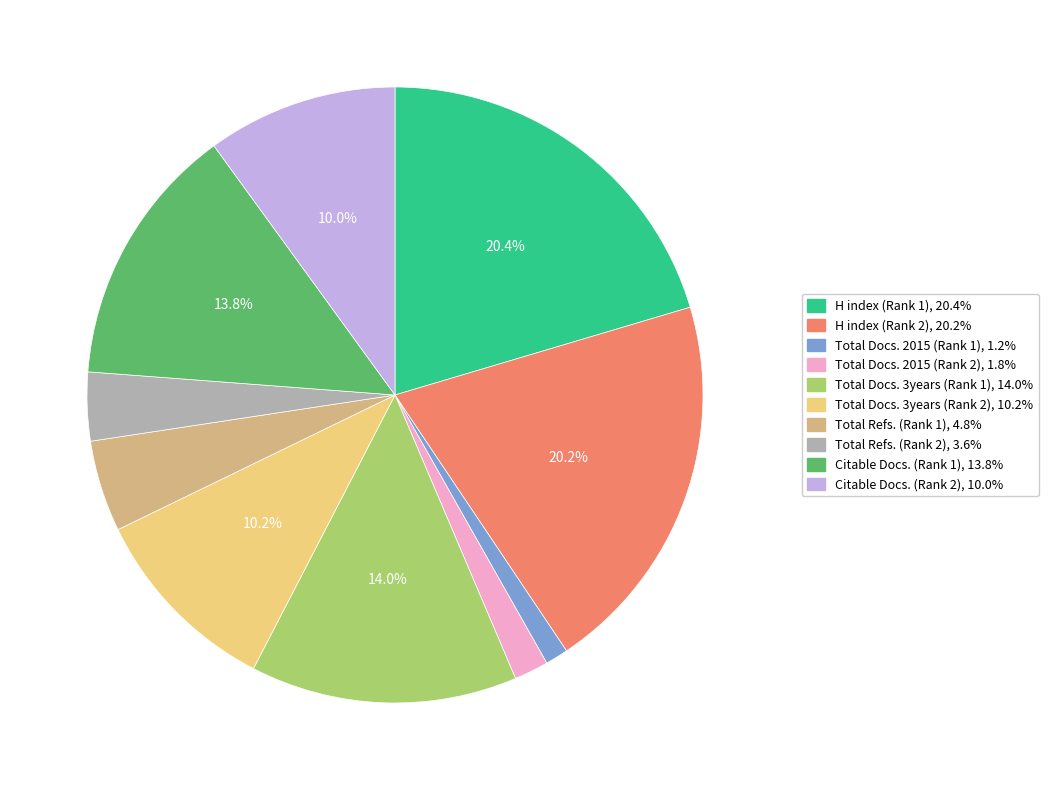

To the nearest percent, what is the average slice percentage?

10%